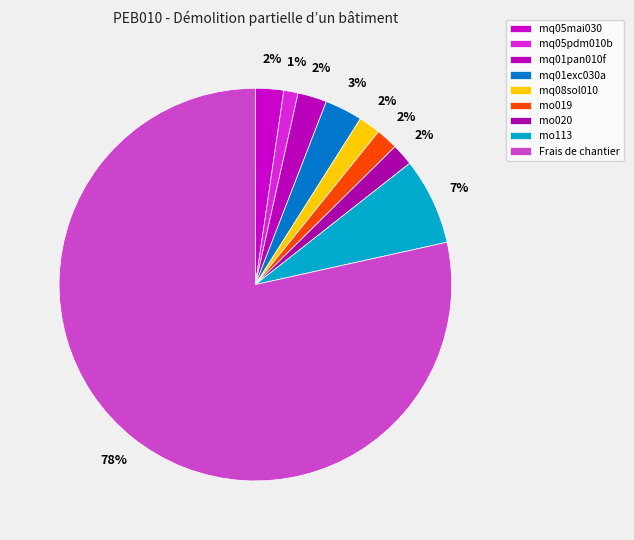

To the nearest percent, what is the combined percentage of mq01exc030a and mo019?

5%